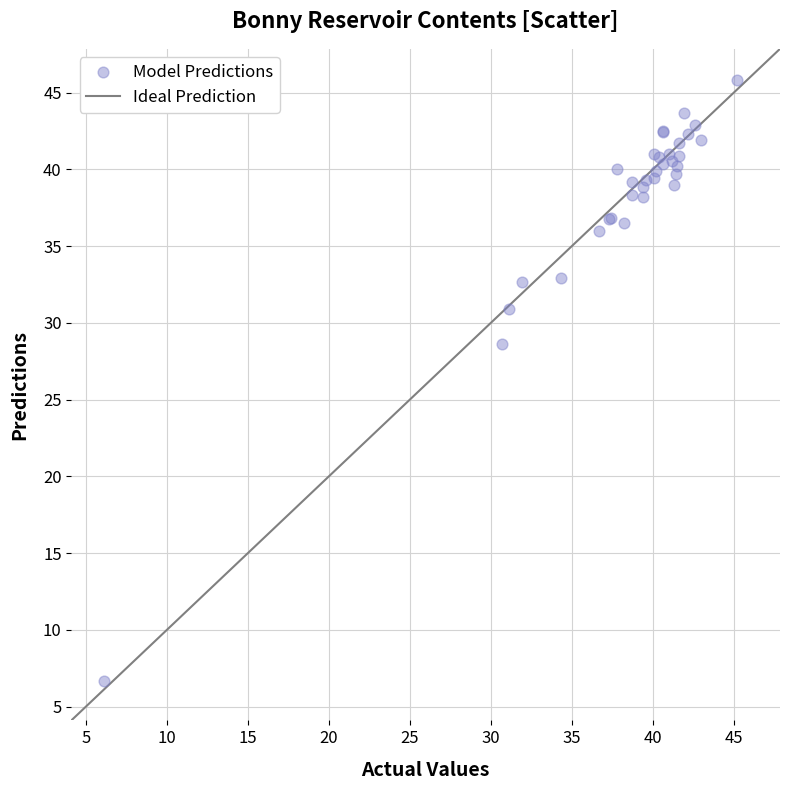

What Y value in the scatter plot is closest to 26?

28.6